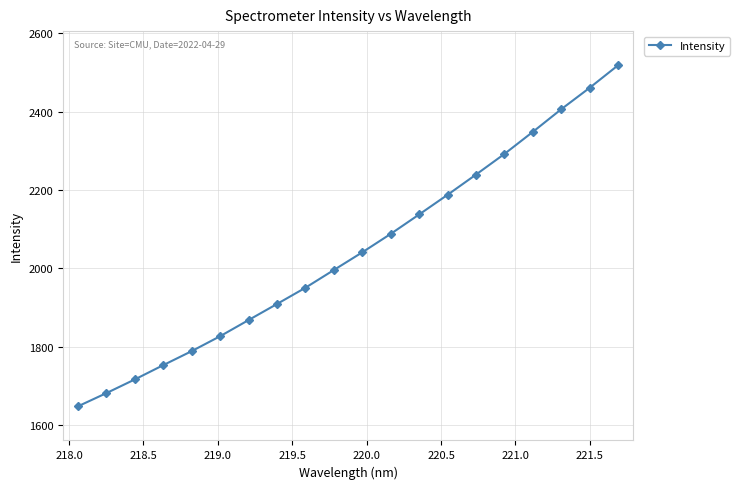

What is the minimum value shown in the chart?

1647.7